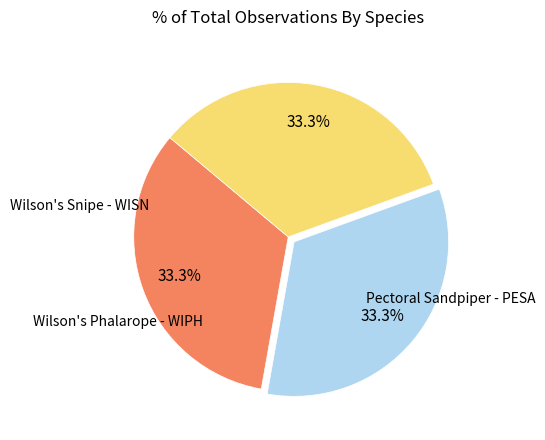

Is there any slice that represents more than half of the pie?

No